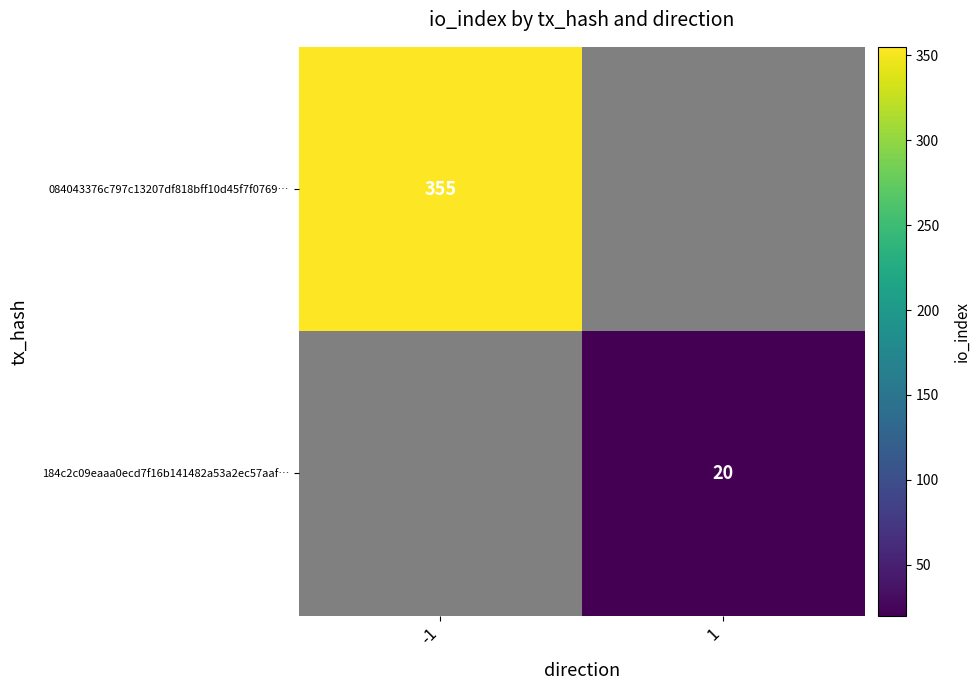

Which series has the widest spread of values?

184c2c09eaaa0ecd7f16b141482a53a2ec57aaf…